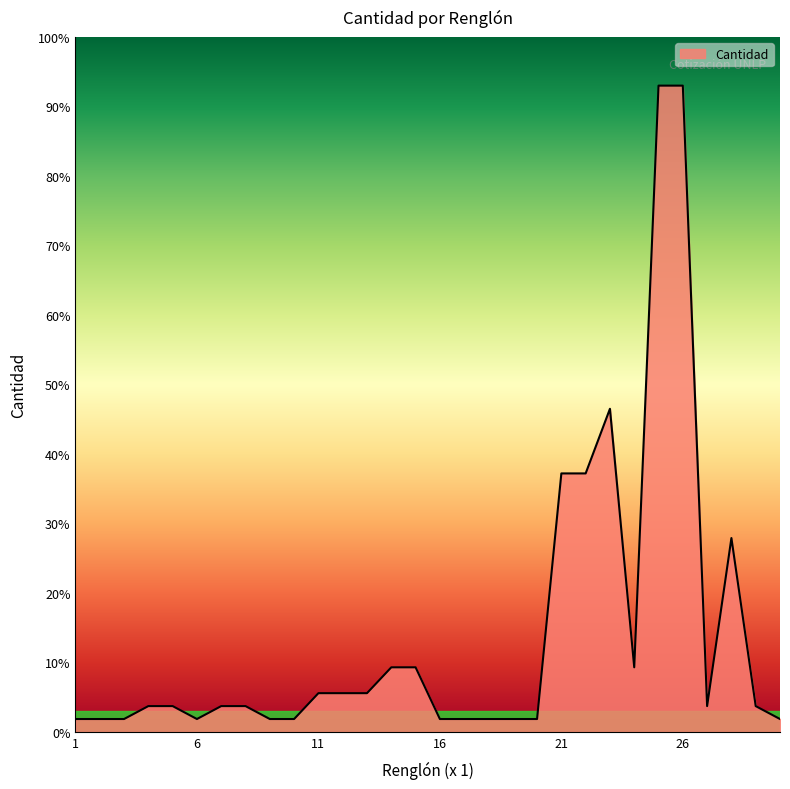

What is the maximum value shown in the chart?

93.0